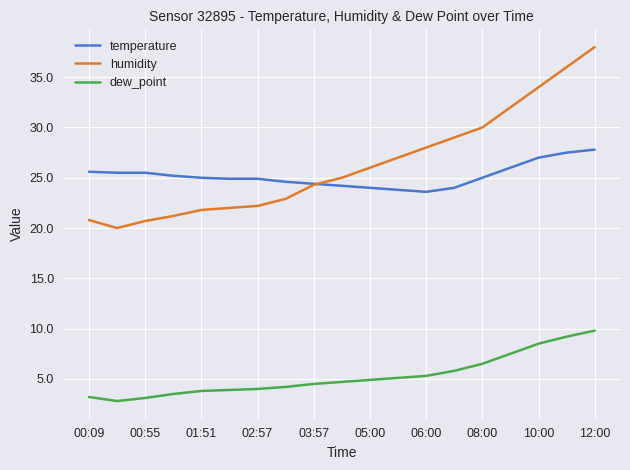

Count the number of categories in the chart.

19